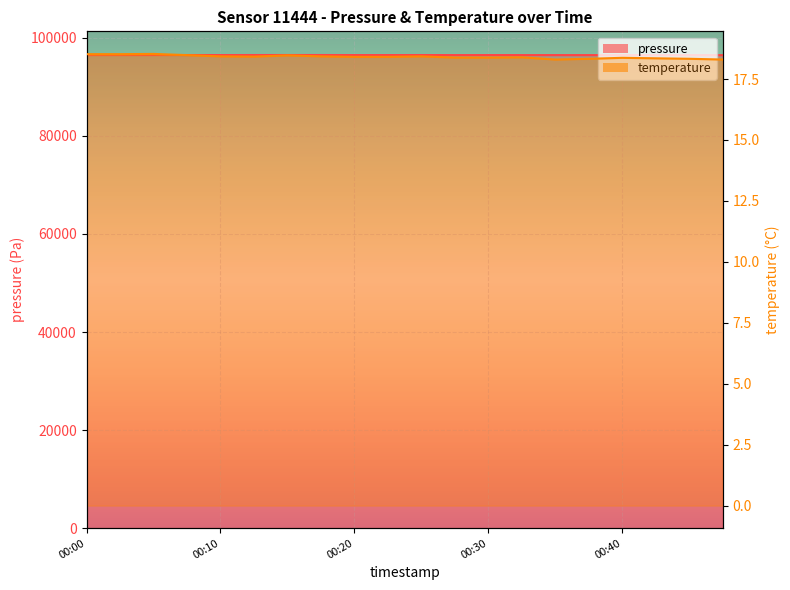

Reading left to right, what are all the values shown in this chart?

pressure: 96495.7	96494.9	96496.5	96499.2	96496.7	96503.9	96503.1	96505.5	96493.4	96493.4	96499.3	96486.8	96492.2	96484.9	96486.6	96483.4	96479.0	96483.9	96484.2	96471.3
temperature: 18.5	18.5	18.5	18.5	18.4	18.4	18.5	18.4	18.4	18.4	18.4	18.4	18.4	18.4	18.3	18.3	18.4	18.4	18.3	18.3